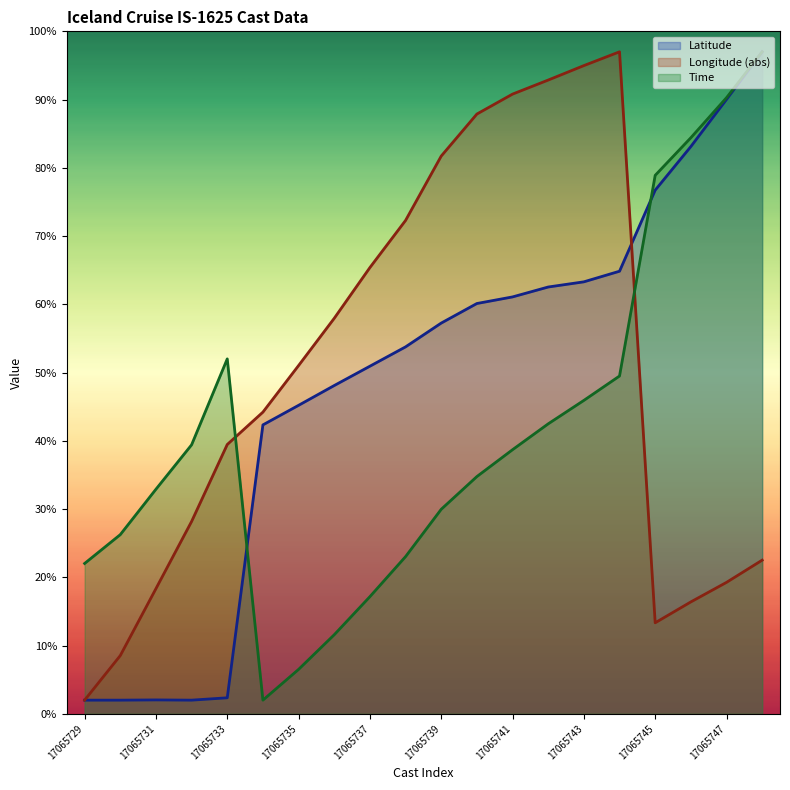

Is the value of Longitude at 17065738 greater than the value of Time at 17065745?

No